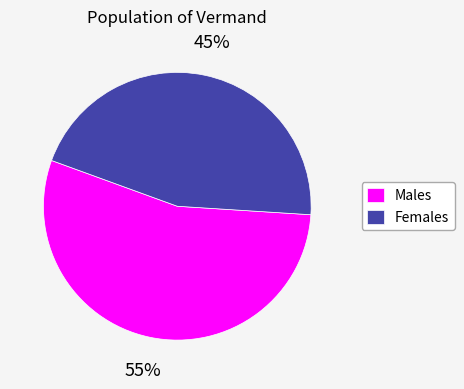

The Males slice represents 55% of the pie. True or false?

True